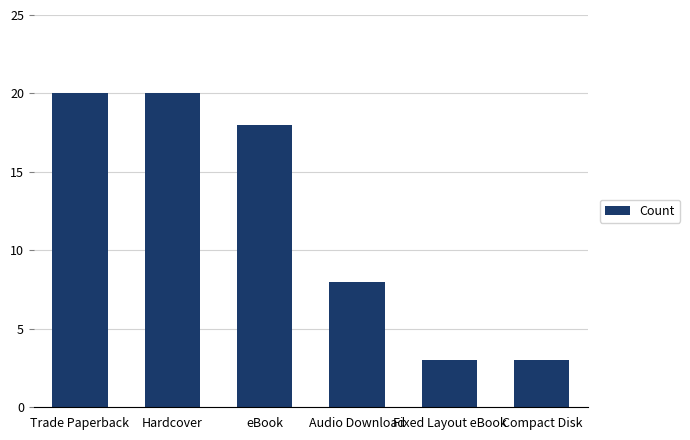

What is the greatest value displayed?

20